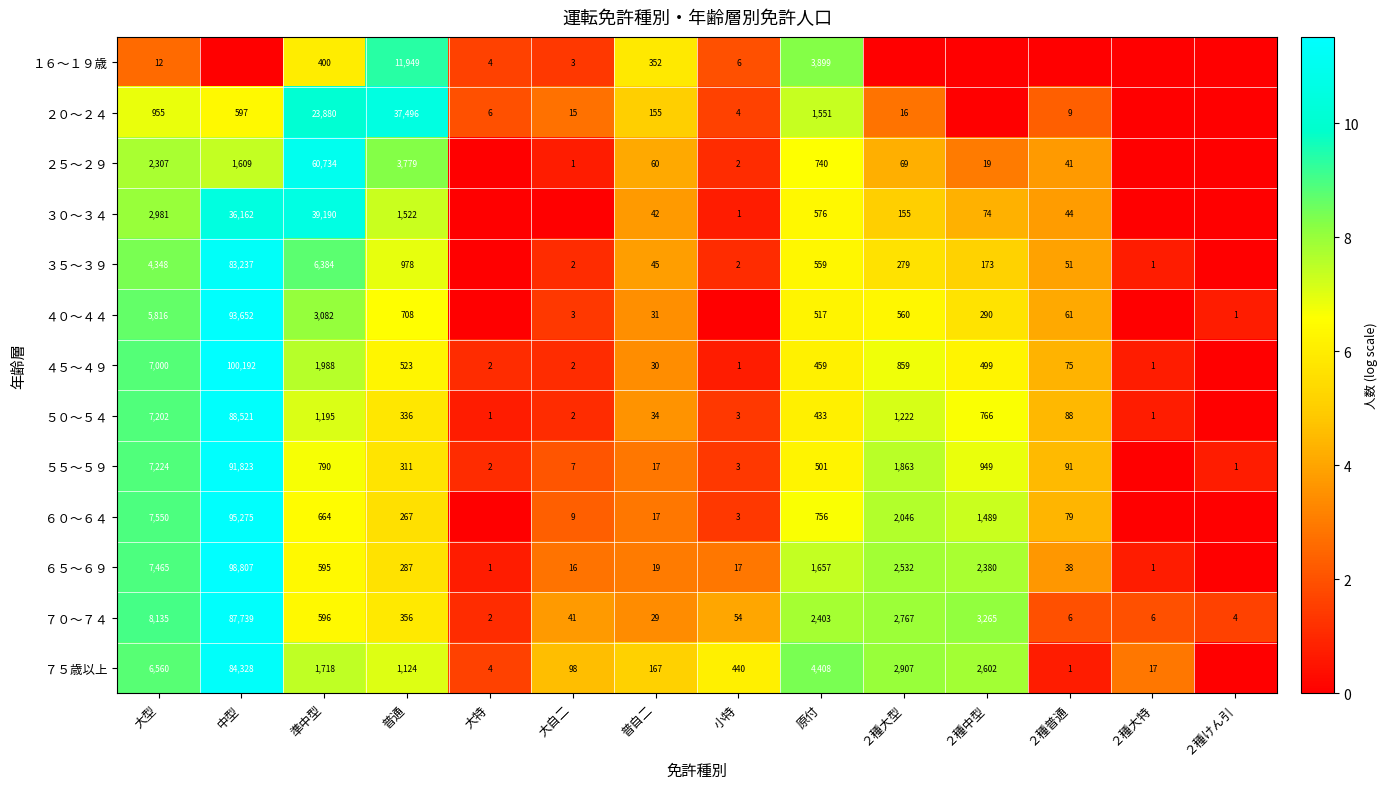

What is the maximum value shown in the chart?

11.5